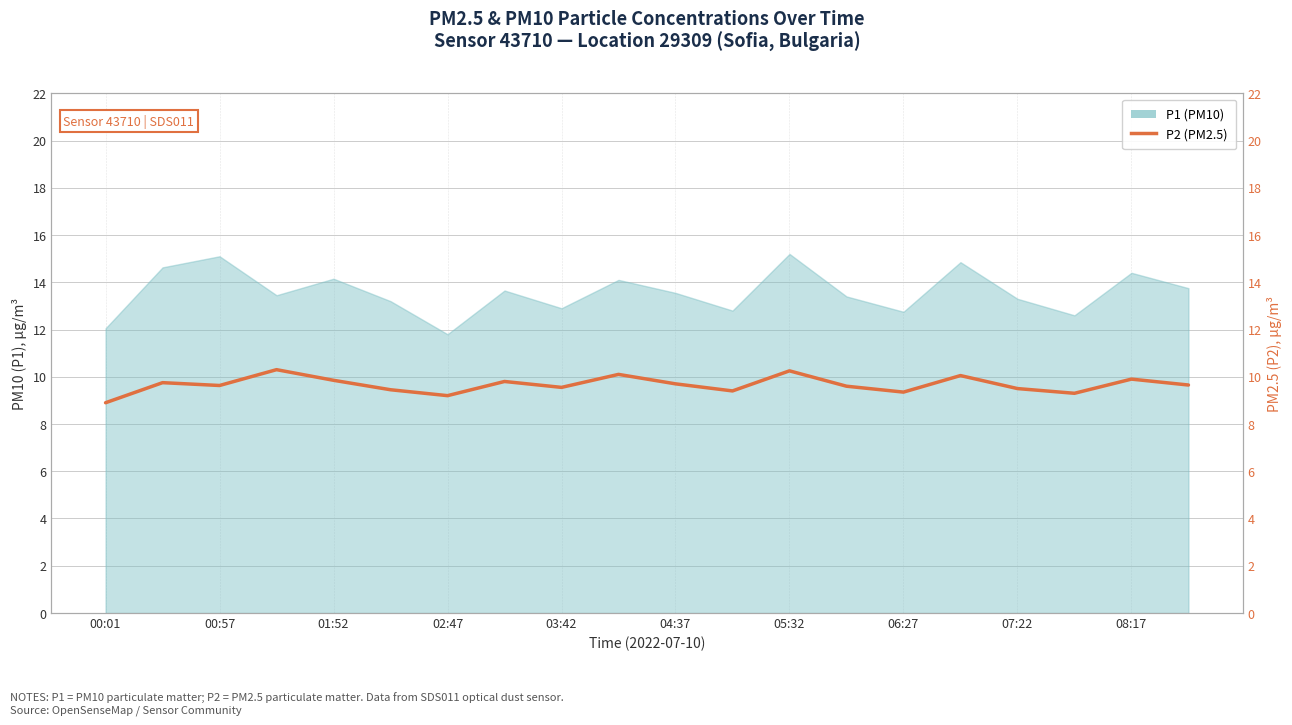

Reading right to left, extract all data points from this chart.

9.7	9.9	9.3	9.5	10.1	9.3	9.6	10.2	9.4	9.7	10.1	9.6	9.8	9.2	9.4	9.8	10.3	9.6	9.8	8.9